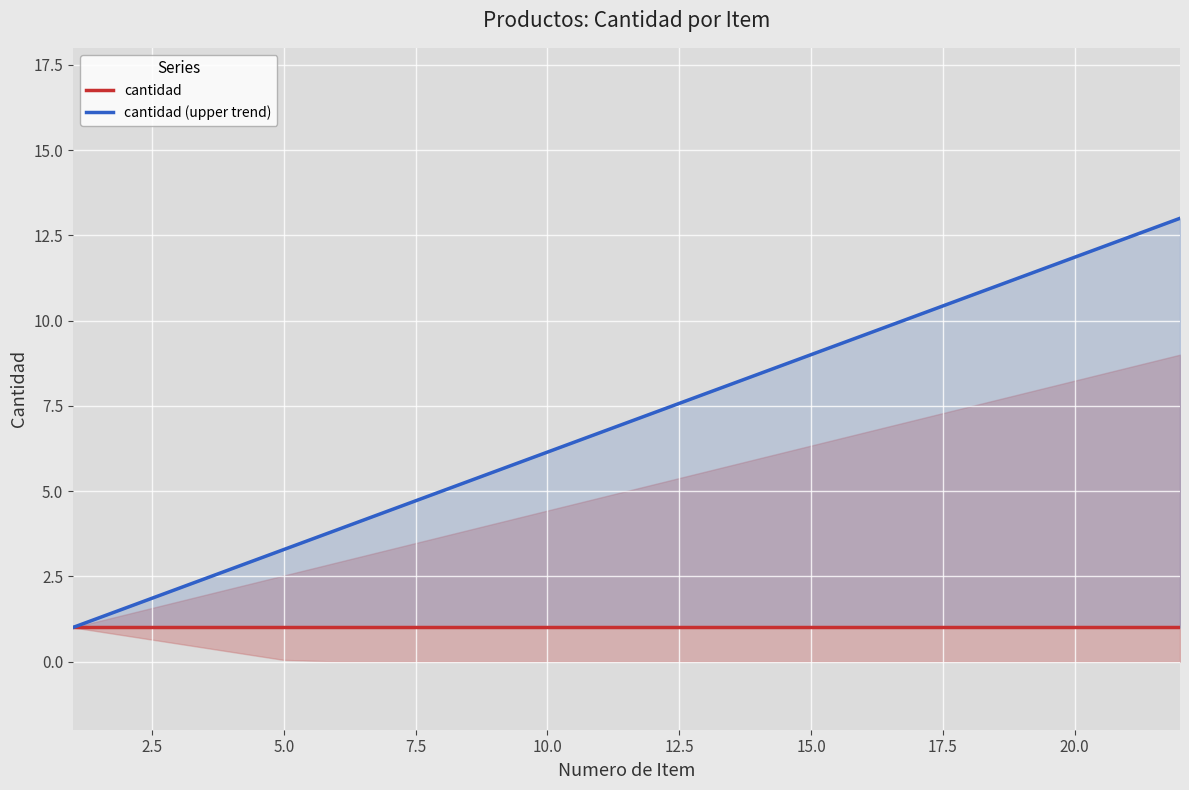

True or false: cantidad and cantidad (upper trend) intersect in this chart.

False